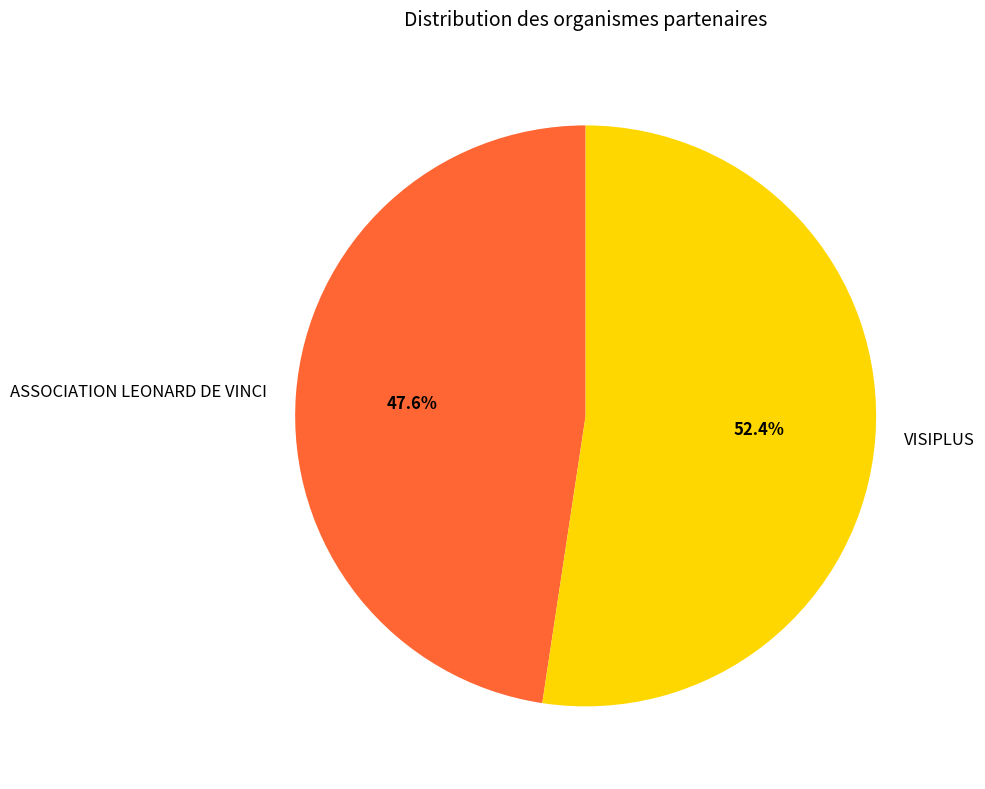

What is the smallest slice in the pie chart?

ASSOCIATION LEONARD DE VINCI